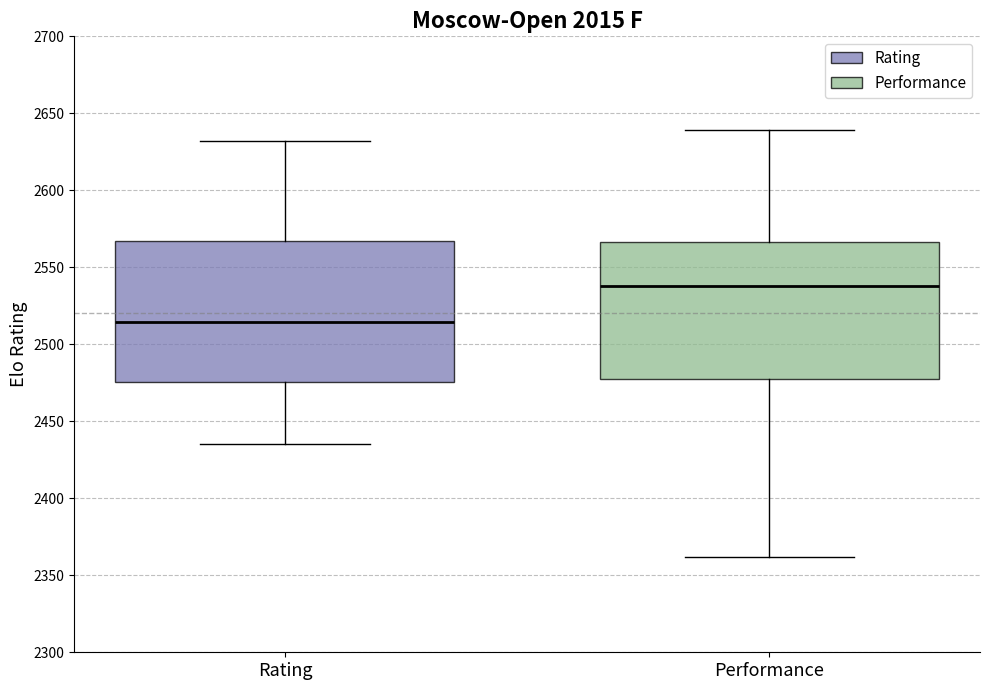

Where is the lower edge of the box for Rating on the y-axis? The values are not printed on the chart, so give them approximately, as read against the axis.

2475